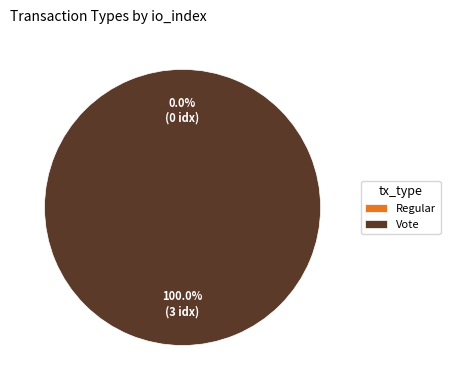

Which category has the smallest portion of the pie?

Regular